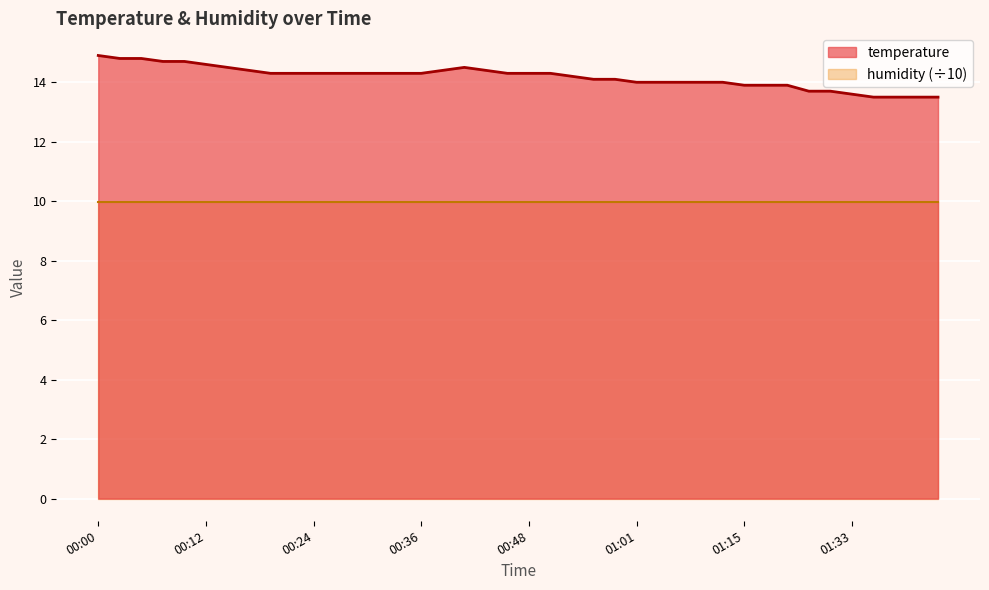

The chart shows a value of 4.8 at 00:05. True or false?

False